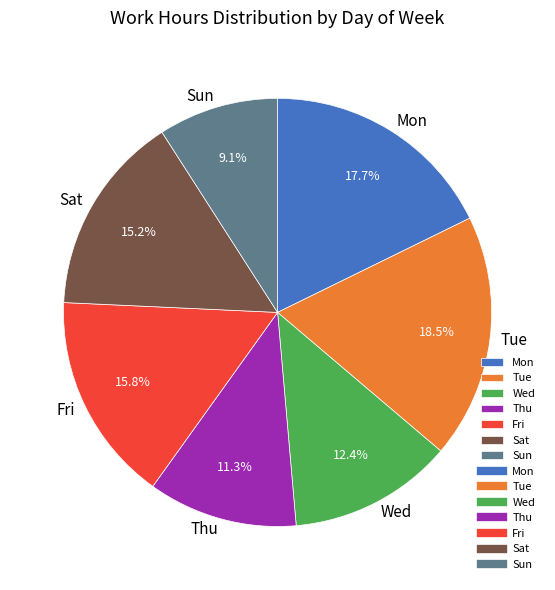

To the nearest percent, what is the average slice percentage?

14%